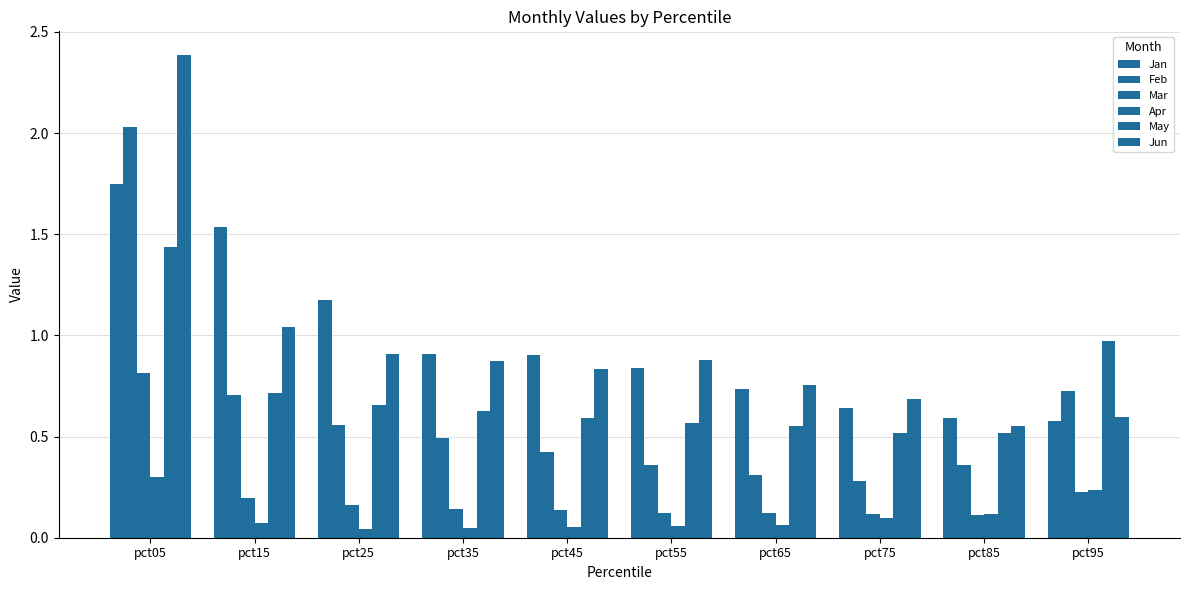

Reading left to right, what are all the values shown in this chart?

Jan: 1.7	1.5	1.2	0.9	0.9	0.8	0.7	0.6	0.6	0.6
Feb: 2.0	0.7	0.6	0.5	0.4	0.4	0.3	0.3	0.4	0.7
Mar: 0.8	0.2	0.2	0.1	0.1	0.1	0.1	0.1	0.1	0.2
Apr: 0.3	0.1	0.0	0.0	0.1	0.1	0.1	0.1	0.1	0.2
May: 1.4	0.7	0.7	0.6	0.6	0.6	0.6	0.5	0.5	1.0
Jun: 2.4	1.0	0.9	0.9	0.8	0.9	0.8	0.7	0.6	0.6